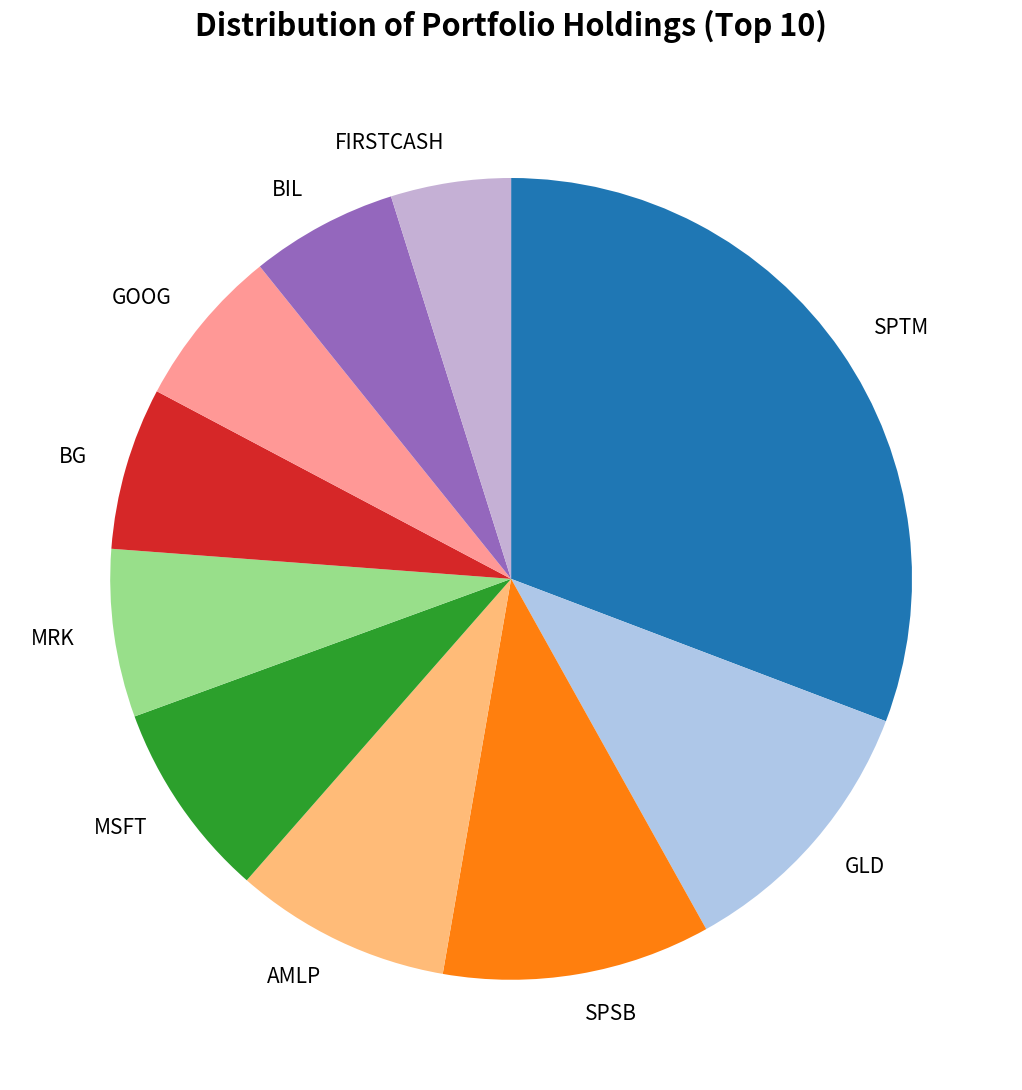

Does GOOG represent more than half of the total?

No